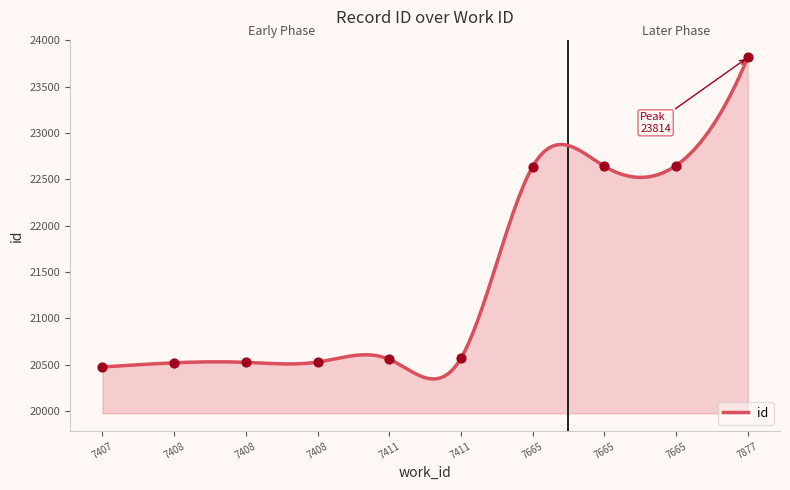

Approximately how many times larger is the value at 7665 compared to 7408?

1.1